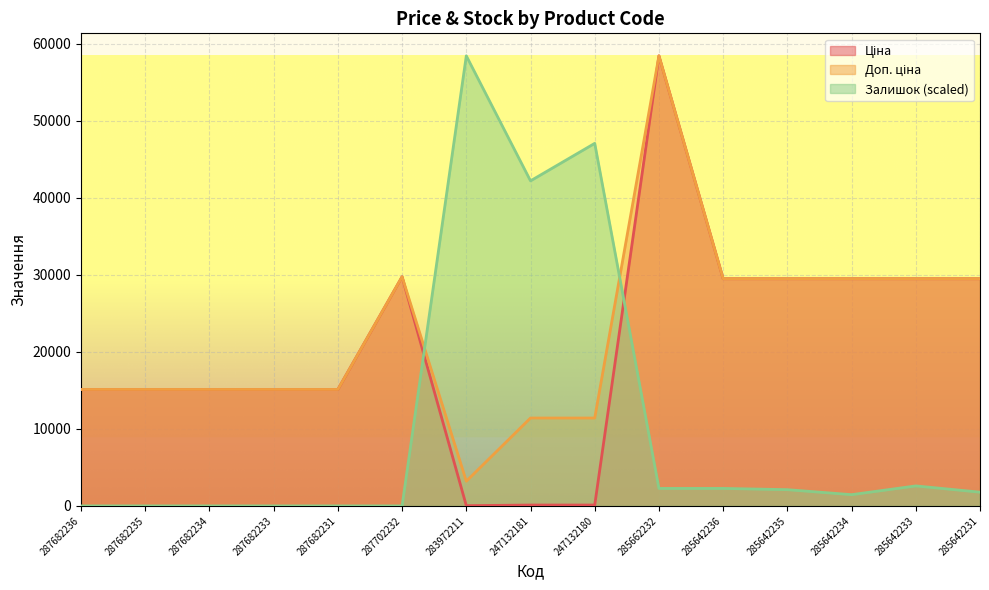

Which series has the largest range (max minus min)?

Залишок